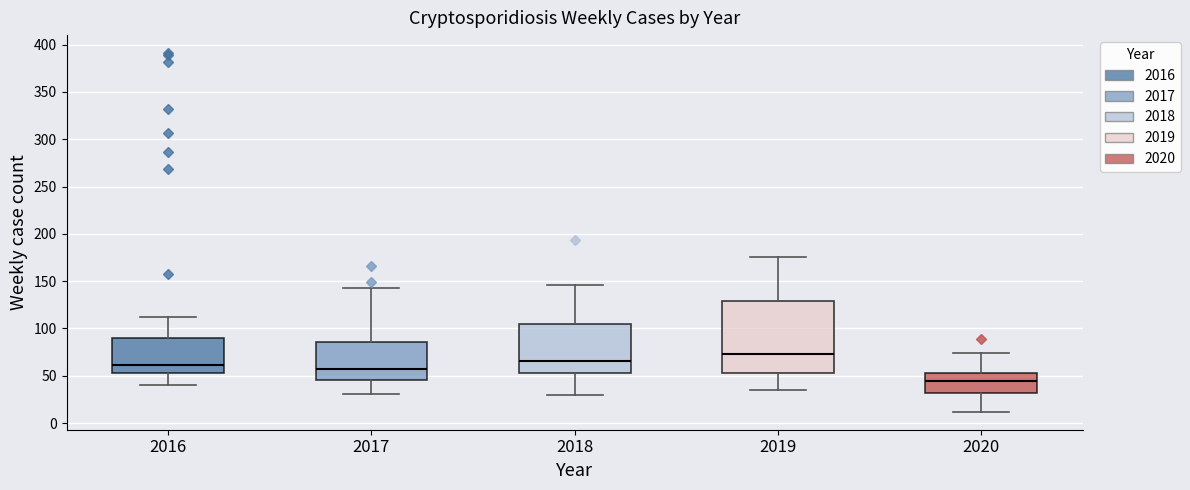

Comparing the boxes themselves (not the whiskers), which one is the tallest?

2019